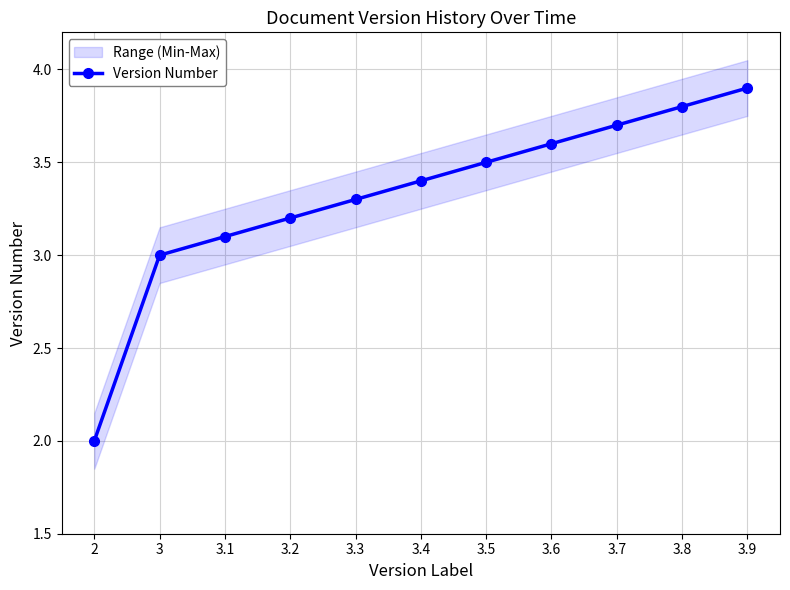

At which label does the data first exceed 3?

3.1